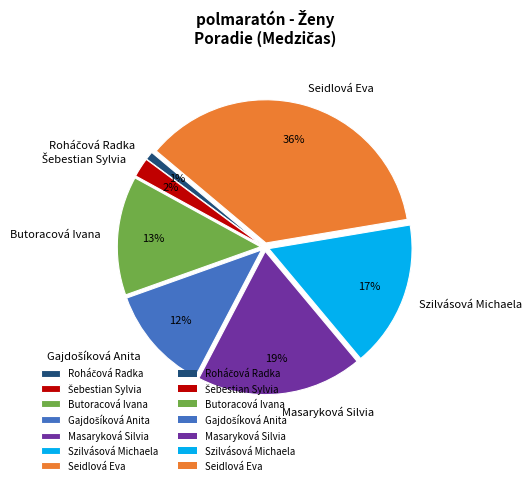

True or false: Butoracová Ivana accounts for 23% of the total.

False